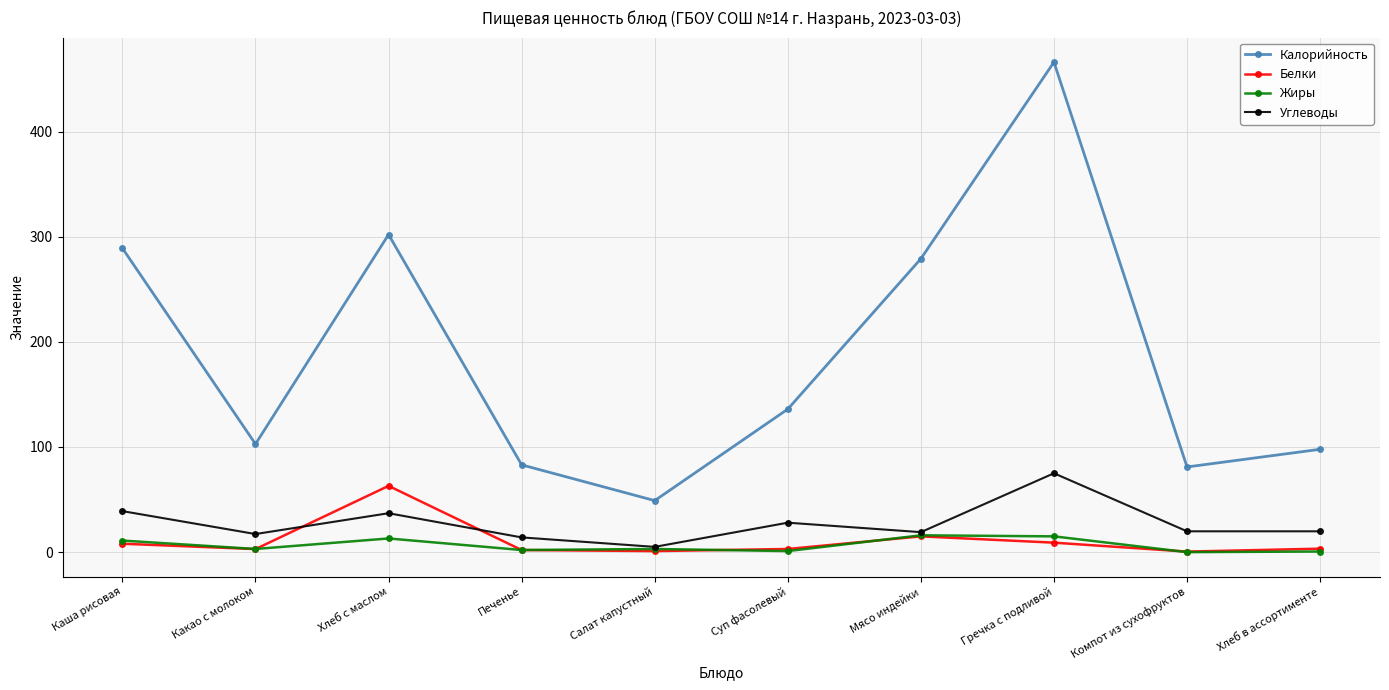

Does the chart have visible grid lines?

Yes